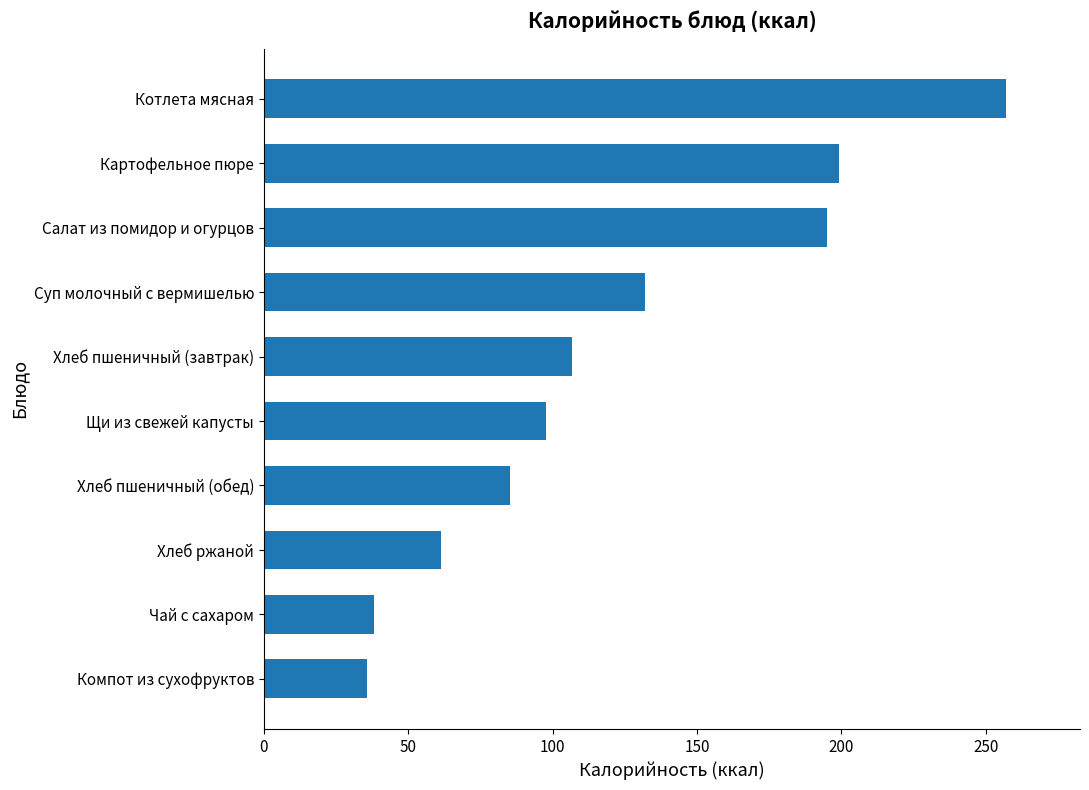

True or false: the data shows 132.0 at Суп молочный с вермишелью.

True